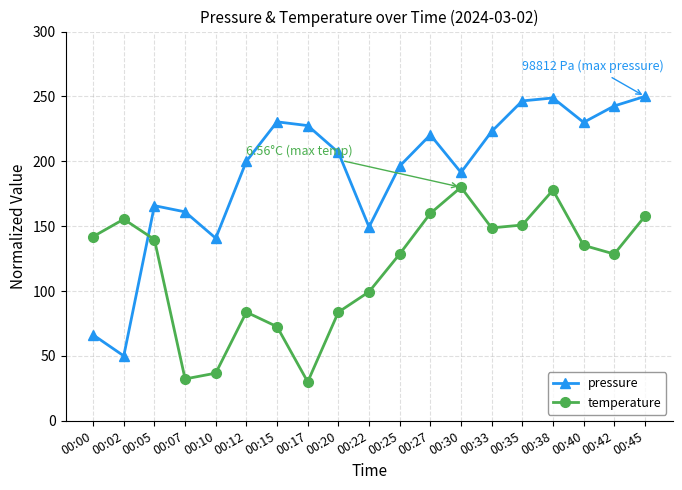

The temperature series shows 82.4 at 00:30. True or false?

False